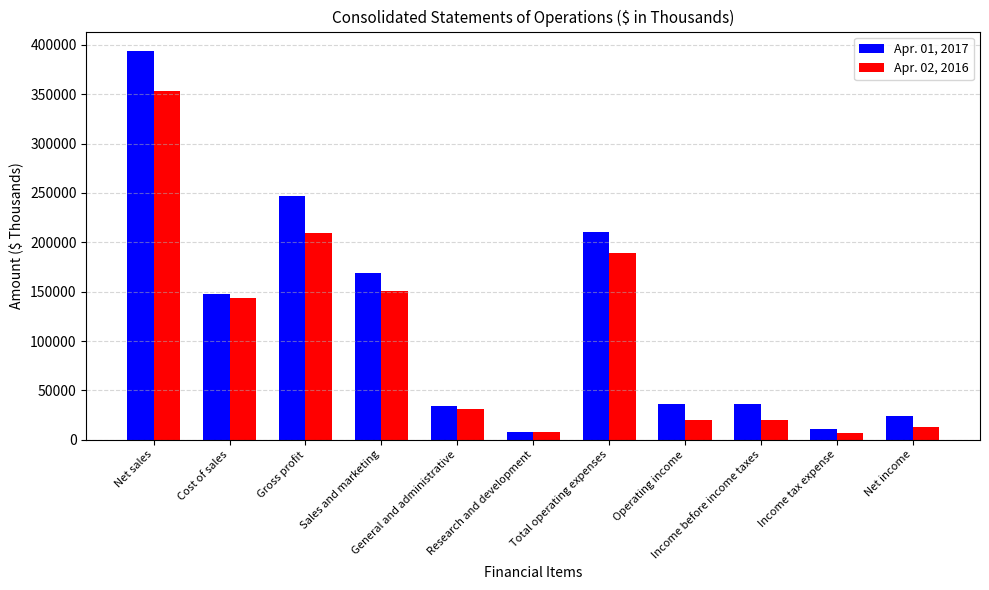

At which label does Apr. 01, 2017 reach its peak?

Net sales